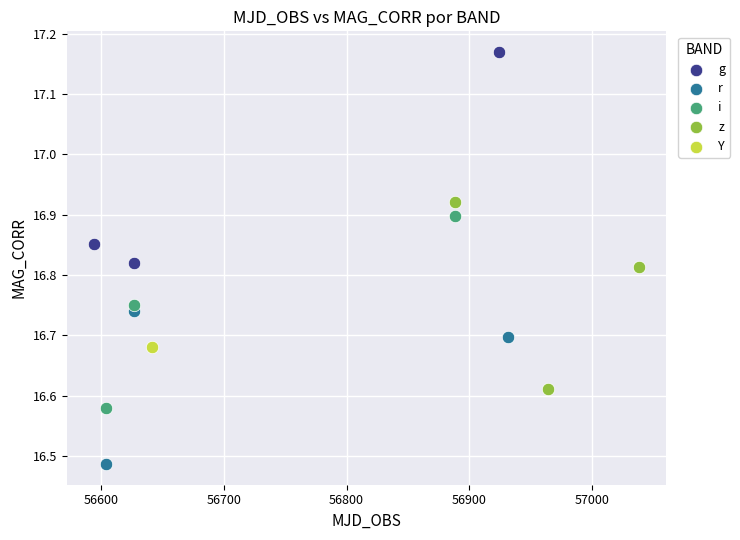

What are all the series names shown in the legend?

g, r, i, z, Y